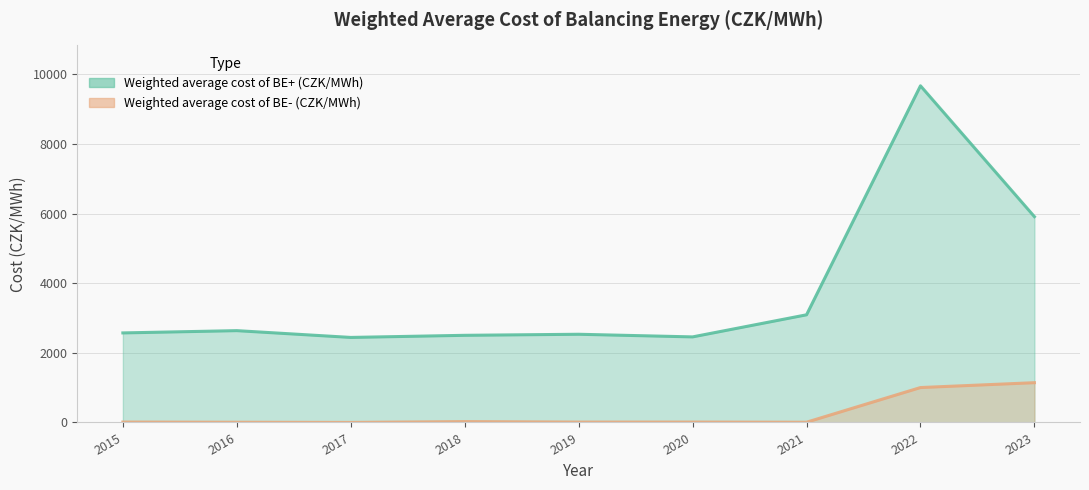

How many lines are shown in the chart?

2